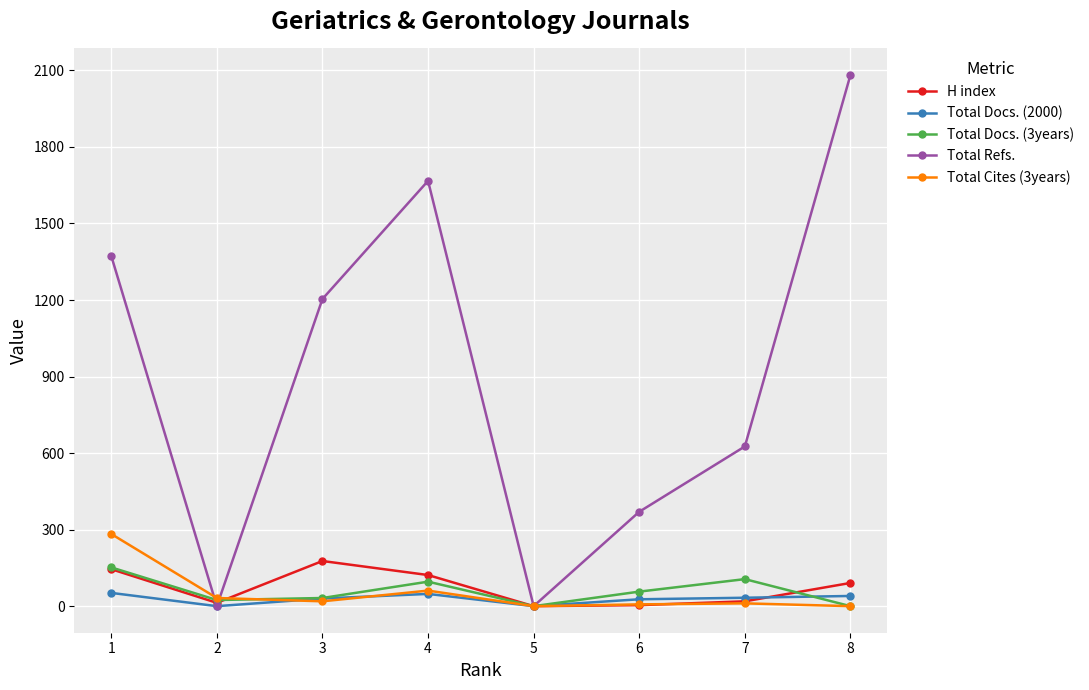

Does the chart display data point markers on the line(s)?

Yes